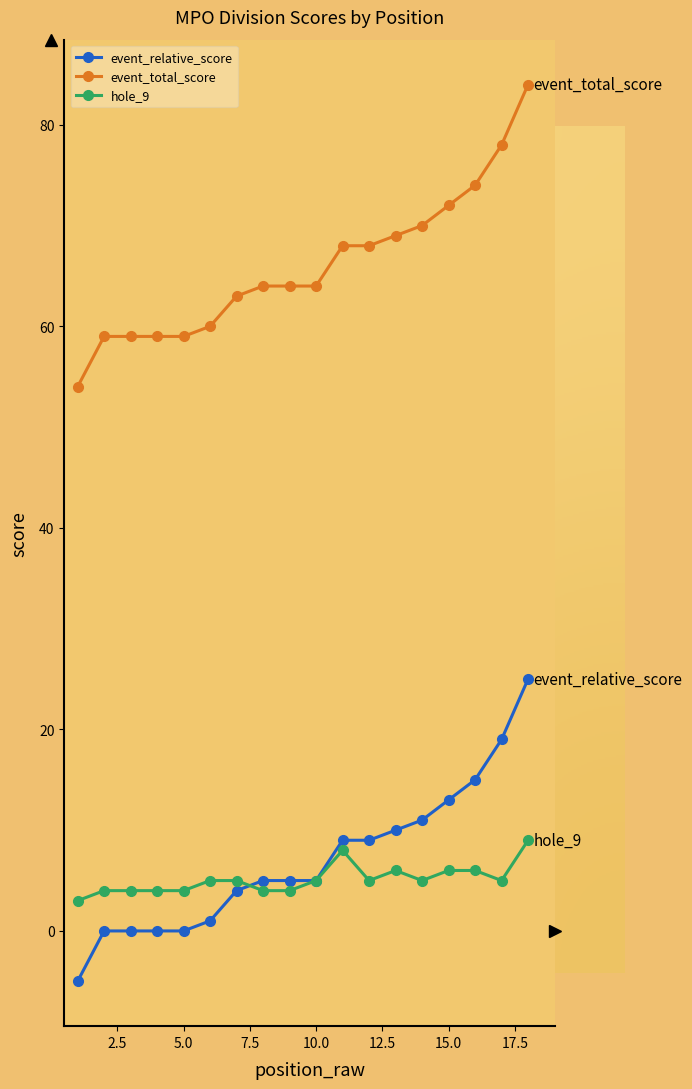

Which series has the largest total across all categories?

event_total_score